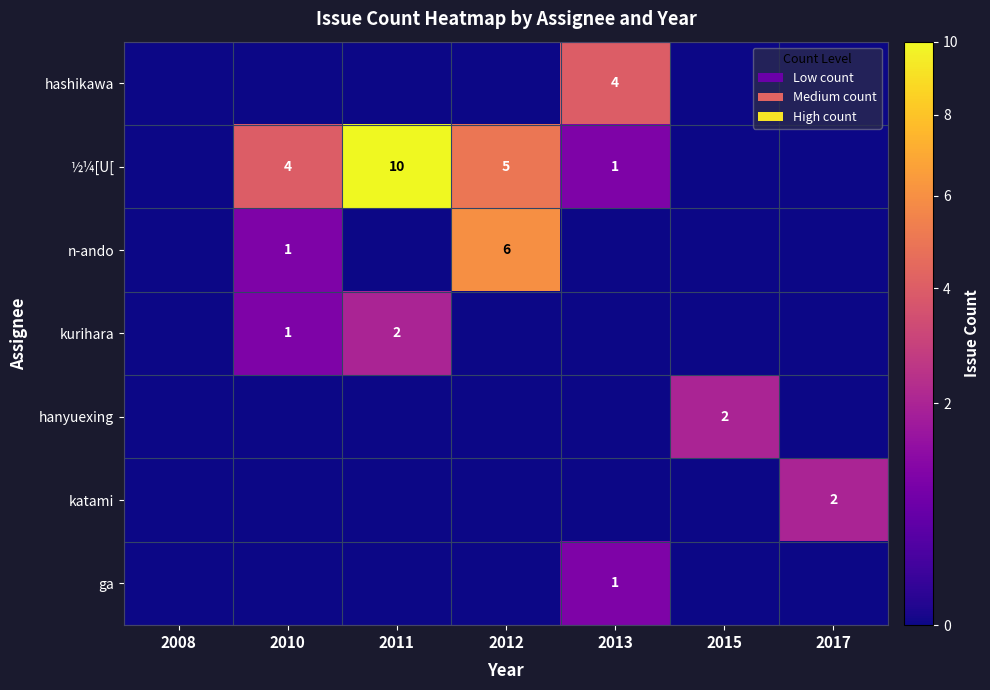

The ½¼[U[ series shows 10 at 2011. True or false?

True